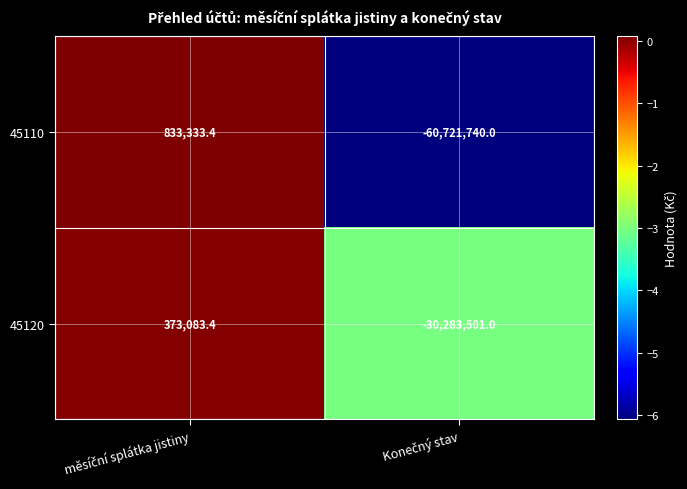

Which series has the widest spread of values?

45110